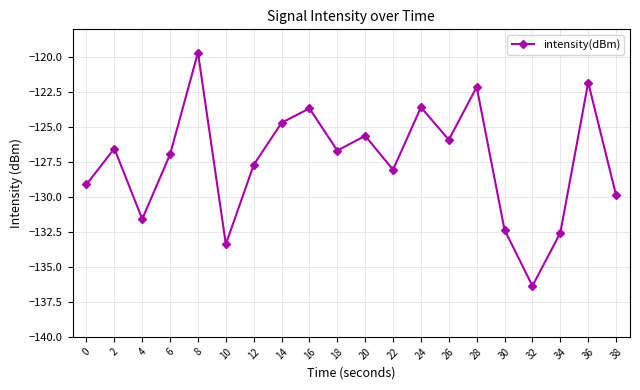

What is the value of the 20th point from the left?

-129.9